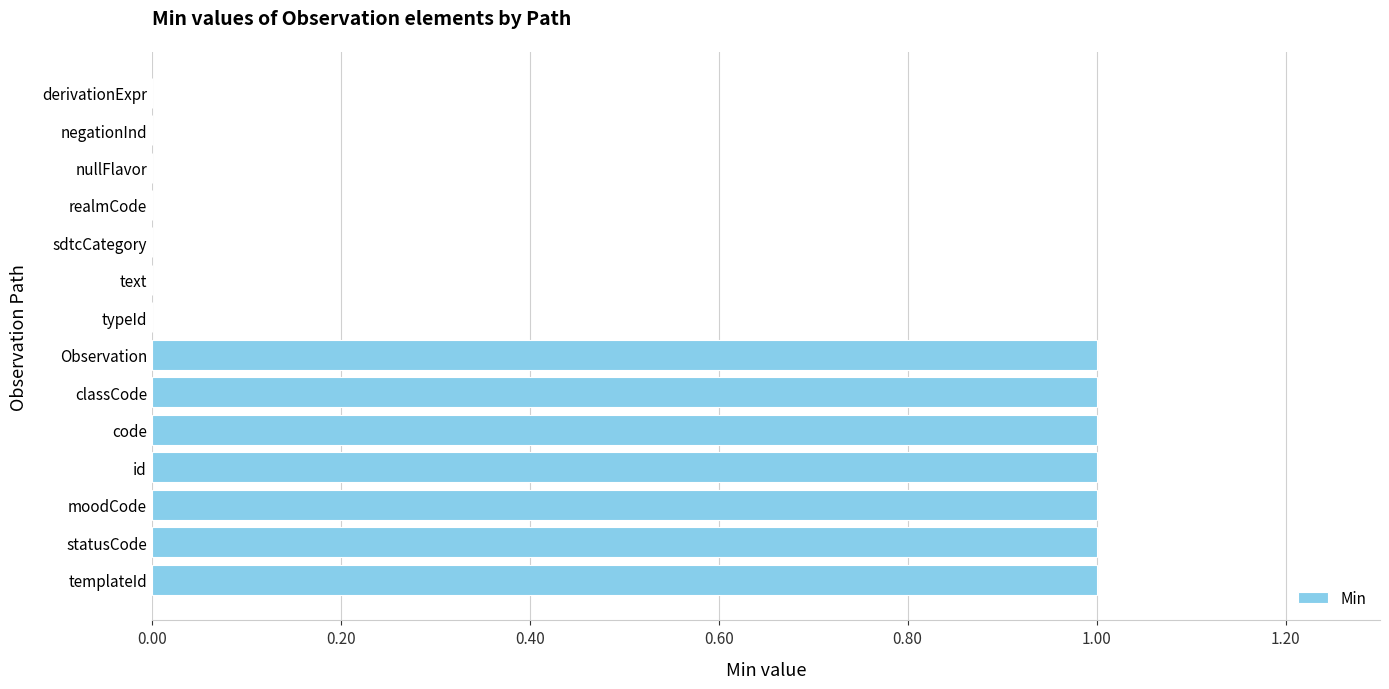

The chart shows a value of 1 at Observation. True or false?

True